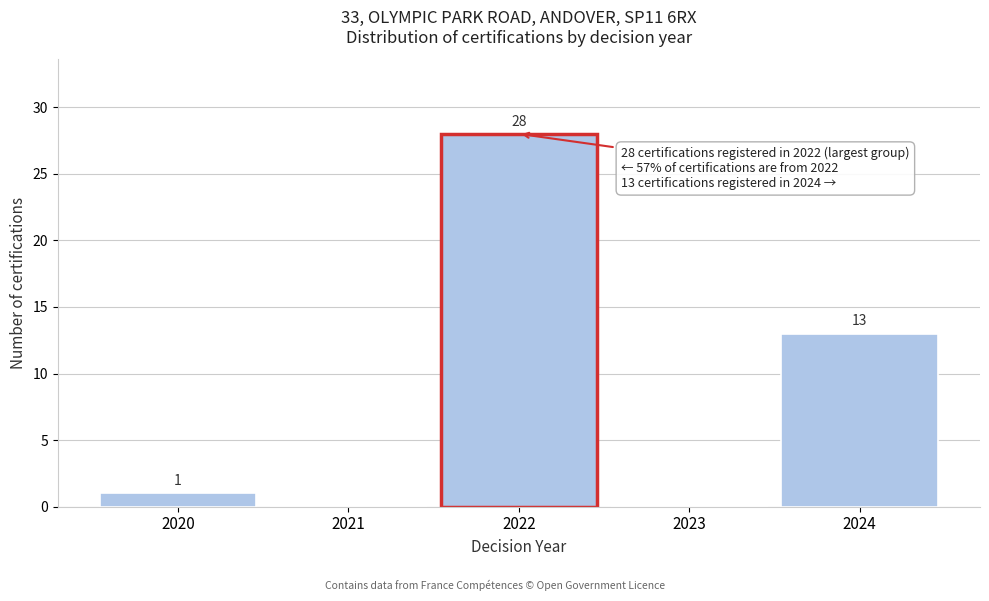

Reading right to left, transcribe all the data shown in this chart.

2024=13	2023=0	2022=28	2021=0	2020=1